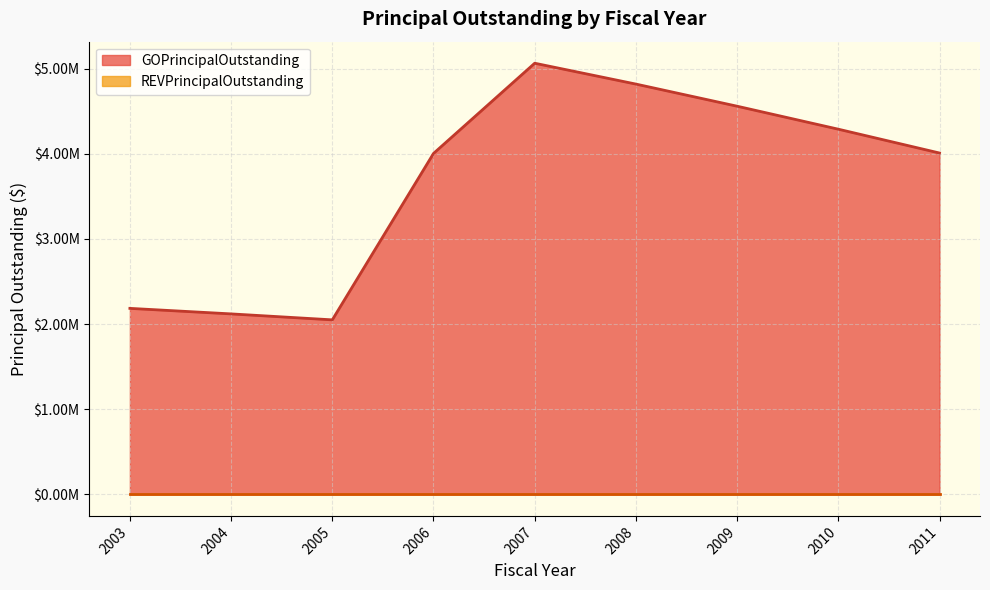

Rank the categories by value from highest to lowest.

2007, 2008, 2009, 2010, 2011, 2006, 2003, 2004, 2005